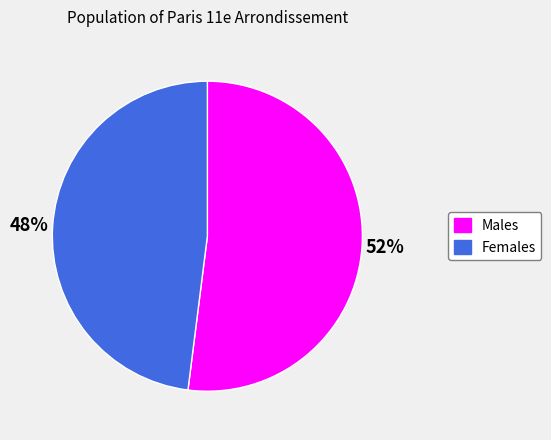

Is there a majority slice in this chart?

Yes